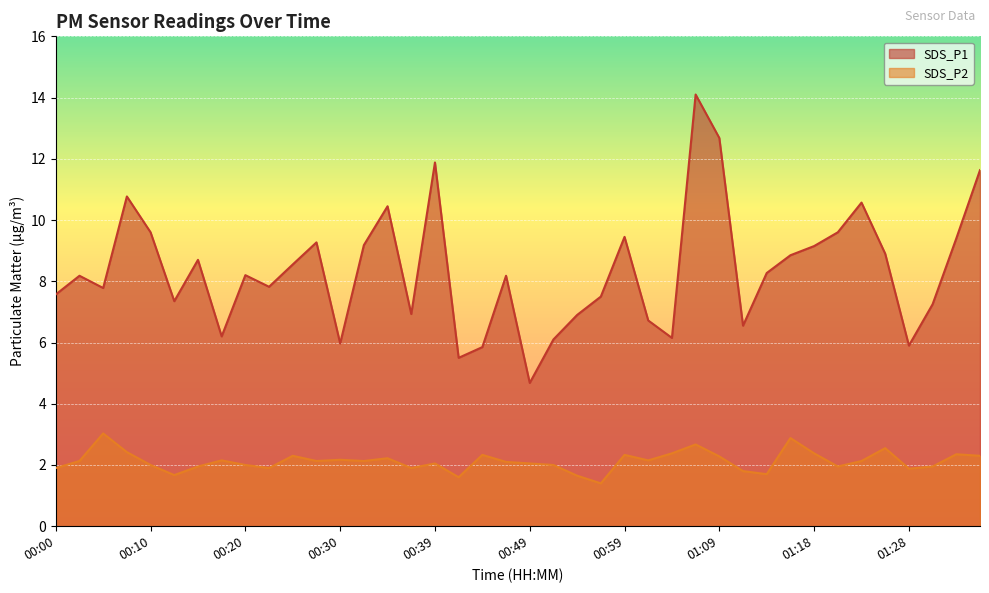

What is the minimum value shown in the chart?

1.4